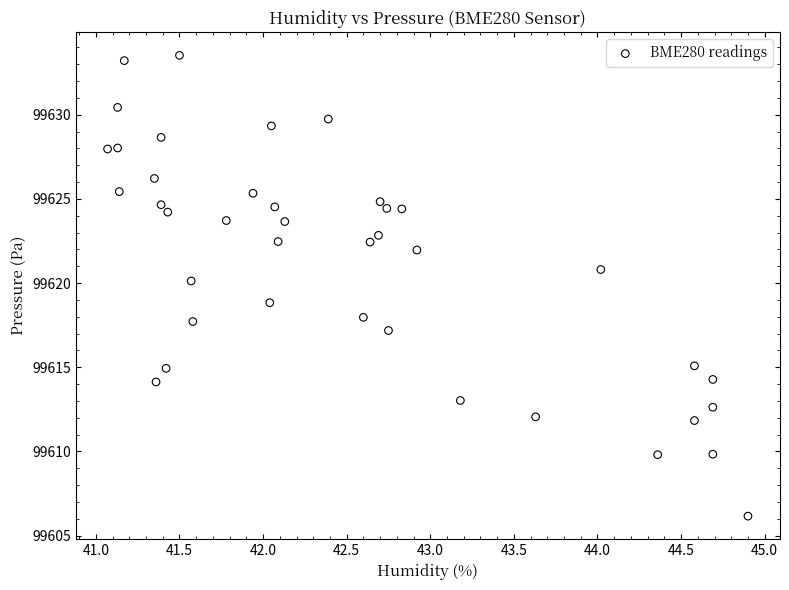

What is the range of X values (max minus min)?

3.8